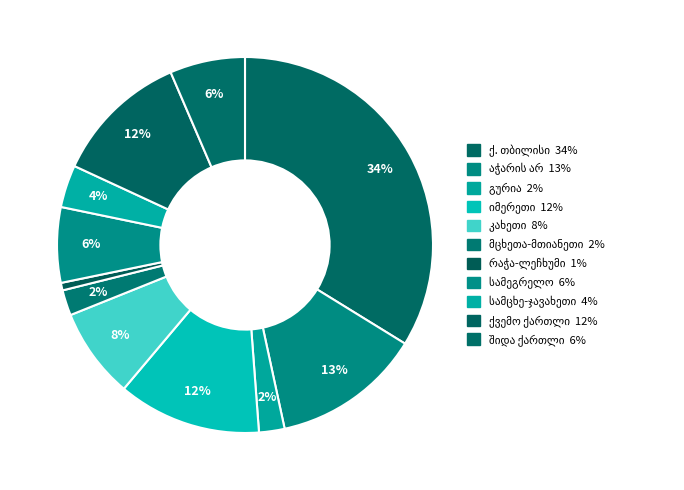

True or false: მცხეთა-მთიანეთი accounts for 2% of the total.

True